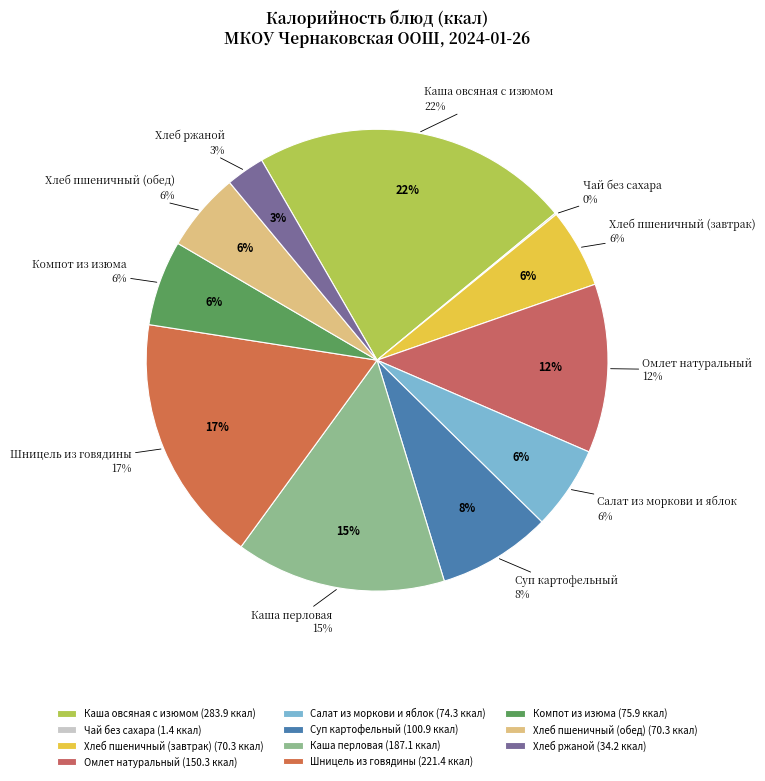

Which category has the smallest portion of the pie?

Чай без сахара